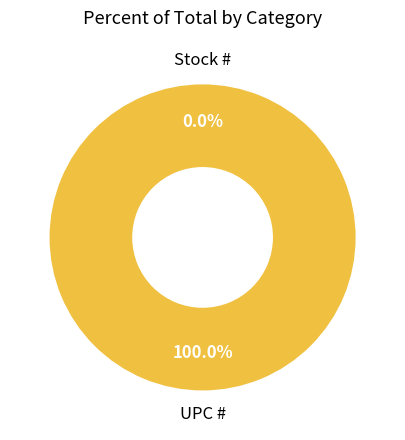

Do UPC # and Stock # together represent more than half of the pie?

Yes